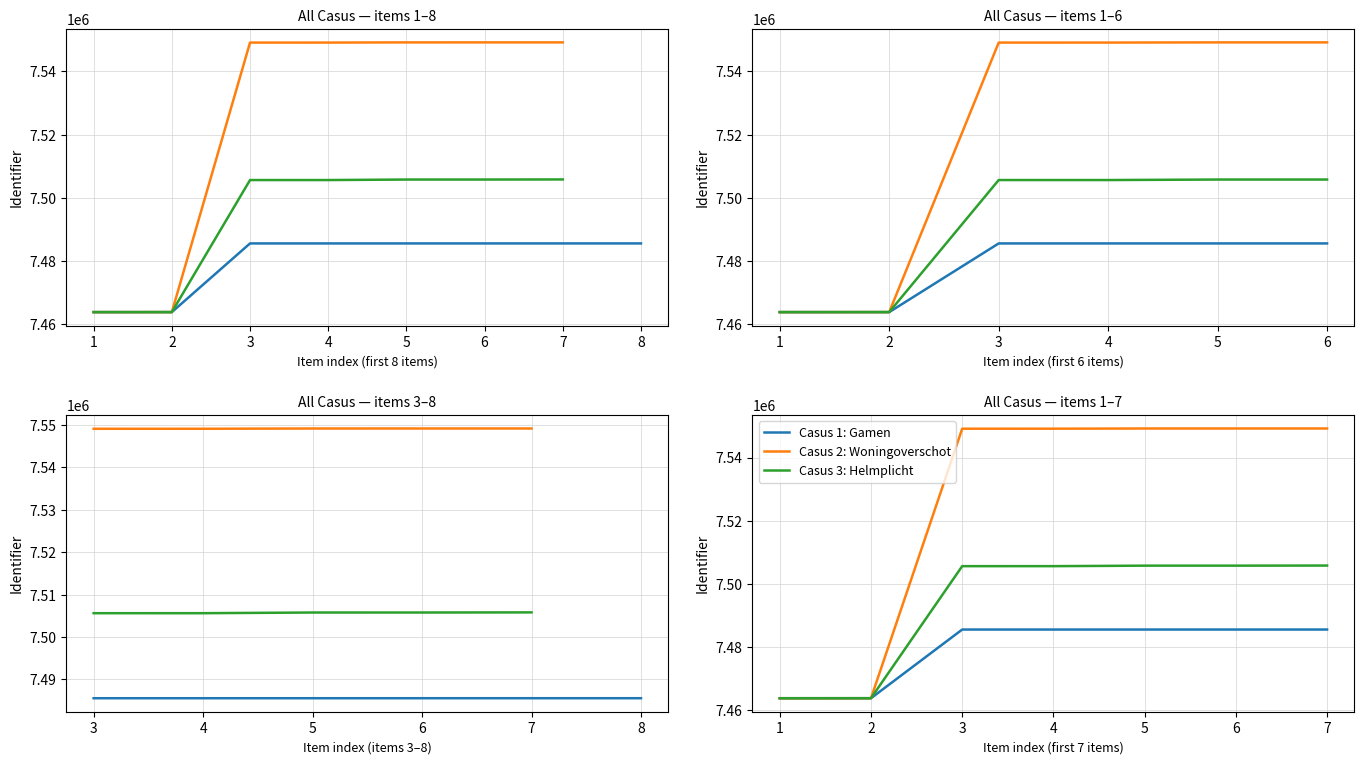

Rank the series by their average value, from highest to lowest.

Casus 2: Woningoverschot, Casus 3: Helmplicht, Casus 1: Gamen